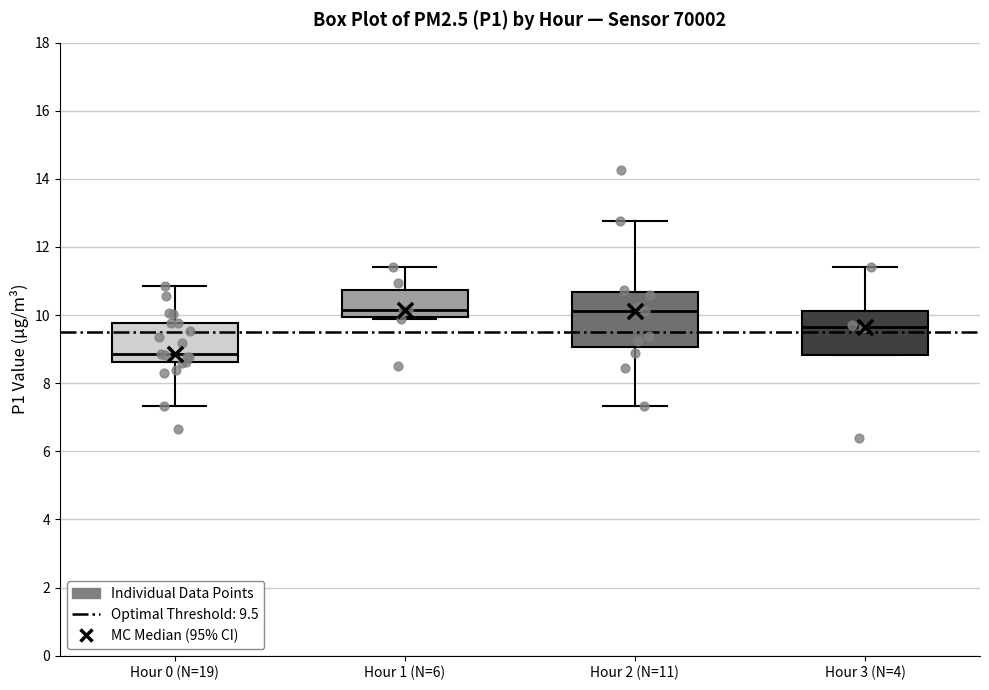

Where does the median line of the box for Hour 2 (N=11) sit on the y-axis? The values are not printed on the chart, so give them approximately, as read against the axis.

10.2